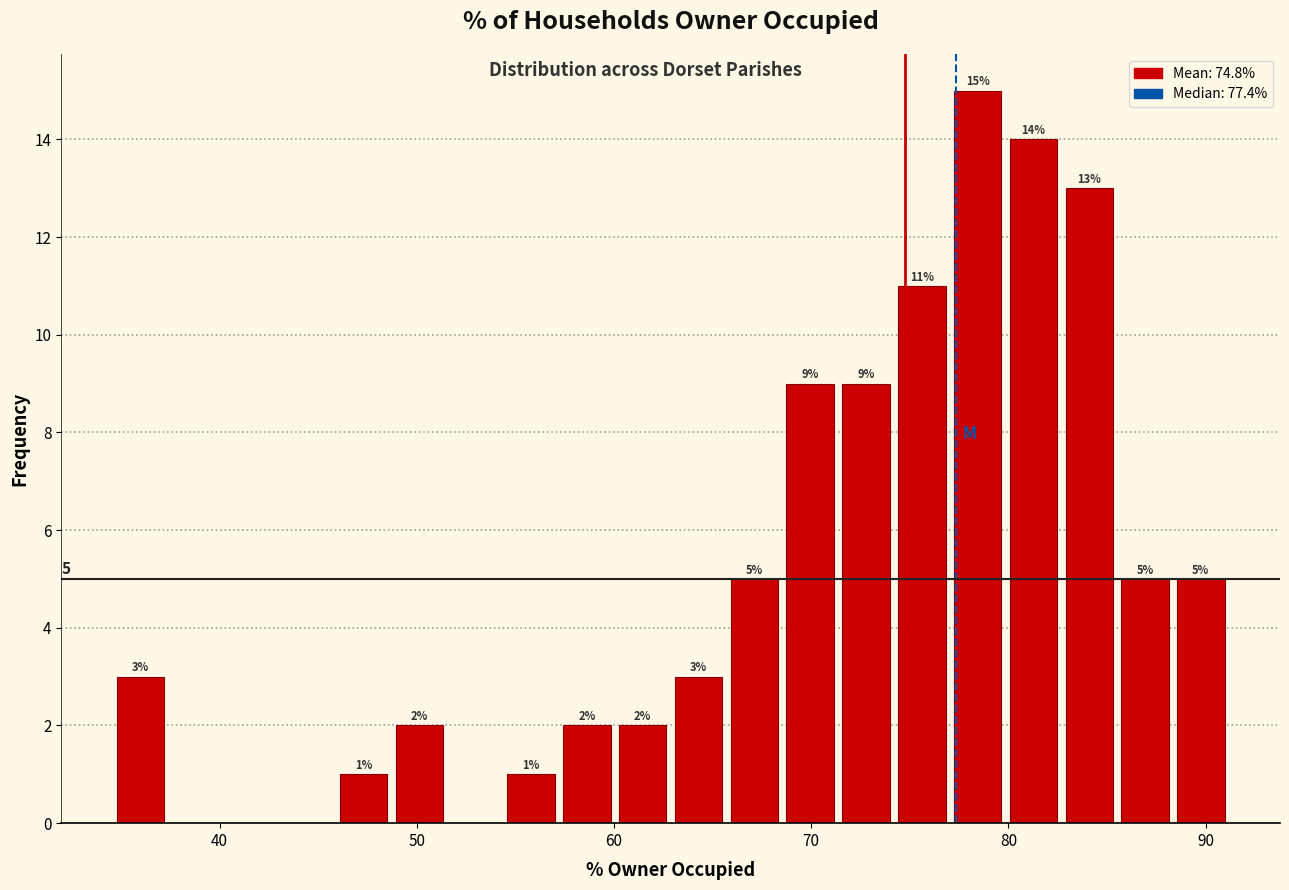

Around what value on the x-axis is the tallest bar? Give the approximate position of its centre, as read against the axis.

78